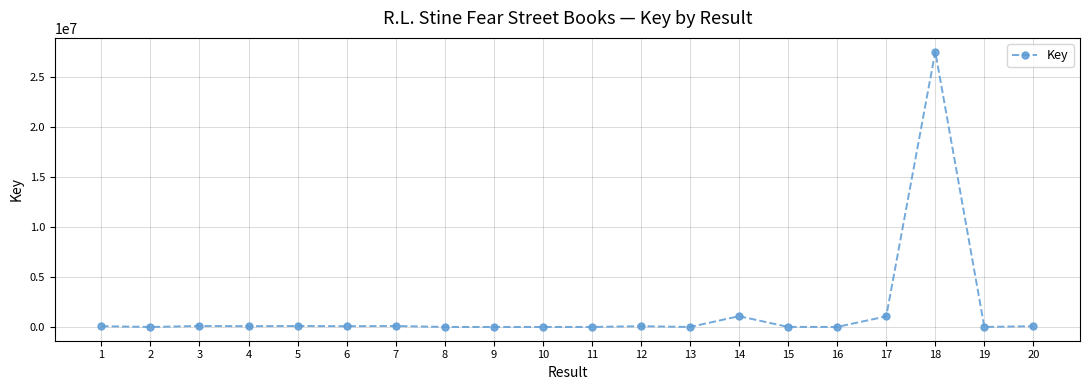

Which has a higher value, 2 or 17?

17